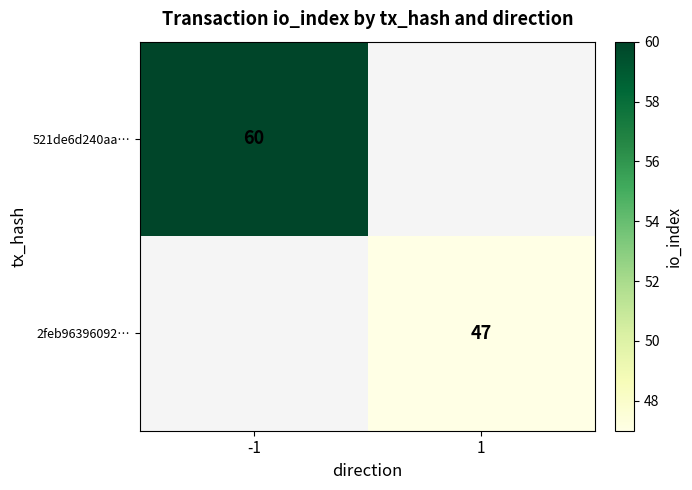

True or false: 521de6d240aa… has a value of 85 at -1.

False